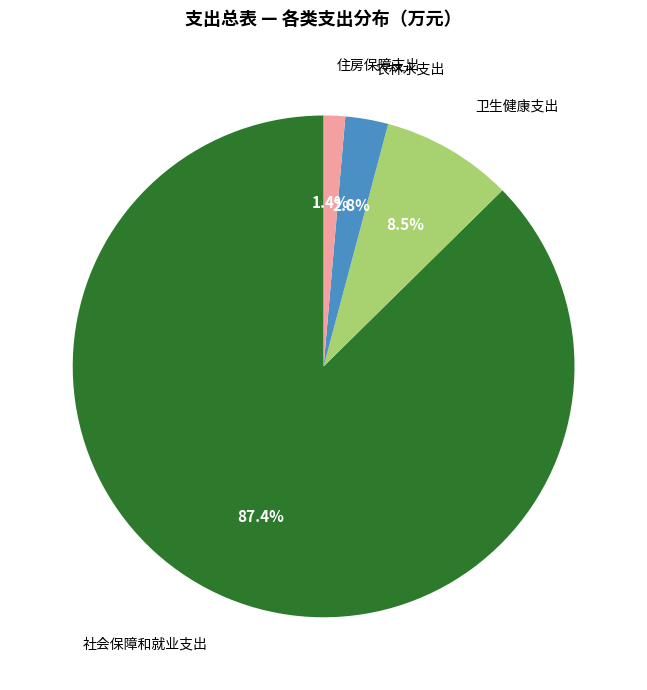

To the nearest percent, what percentage of the pie is 住房保障支出?

1%